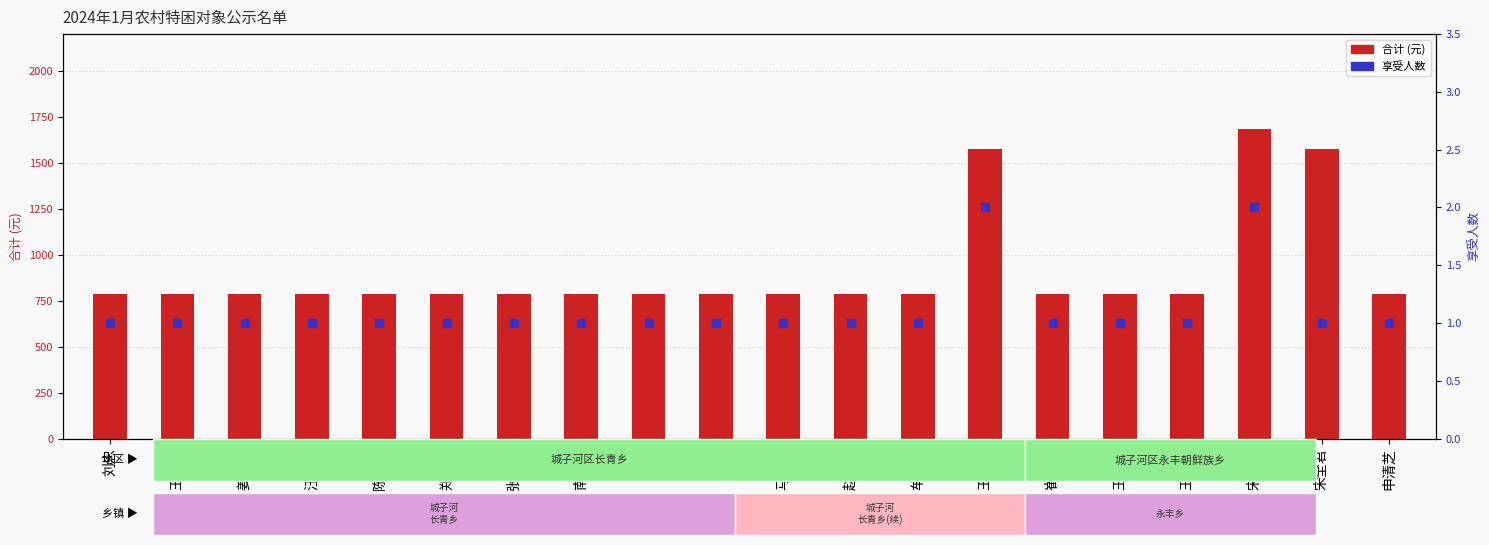

Which series has the largest total across all categories?

合计 (元)